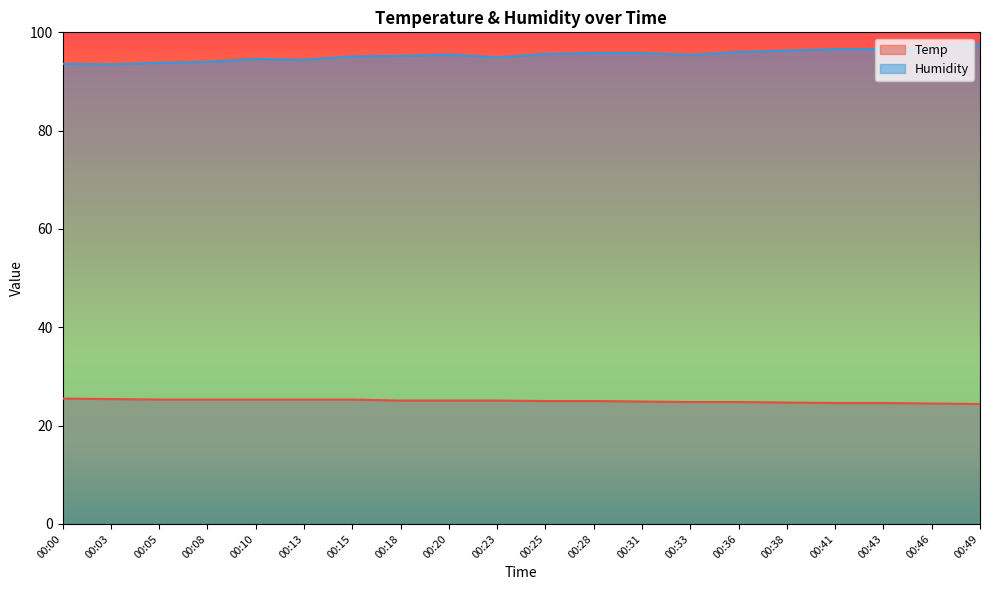

True or false: Temp and Humidity cross at least once.

False